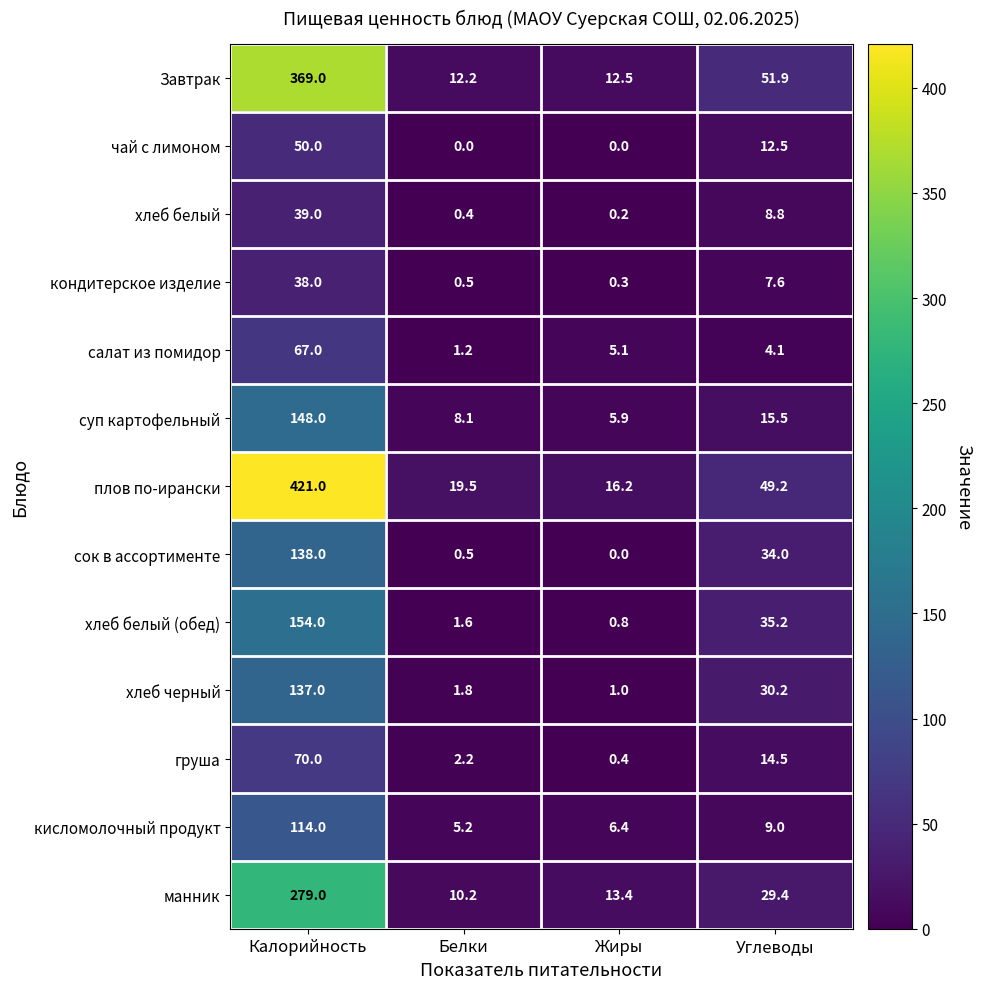

List the series in order of their peak value, lowest first.

кондитерское изделие, хлеб белый, чай с лимоном, салат из помидор, груша, кисломолочный продукт, хлеб черный, сок в ассортименте, суп картофельный, хлеб белый (обед), манник, Завтрак, плов по-ирански